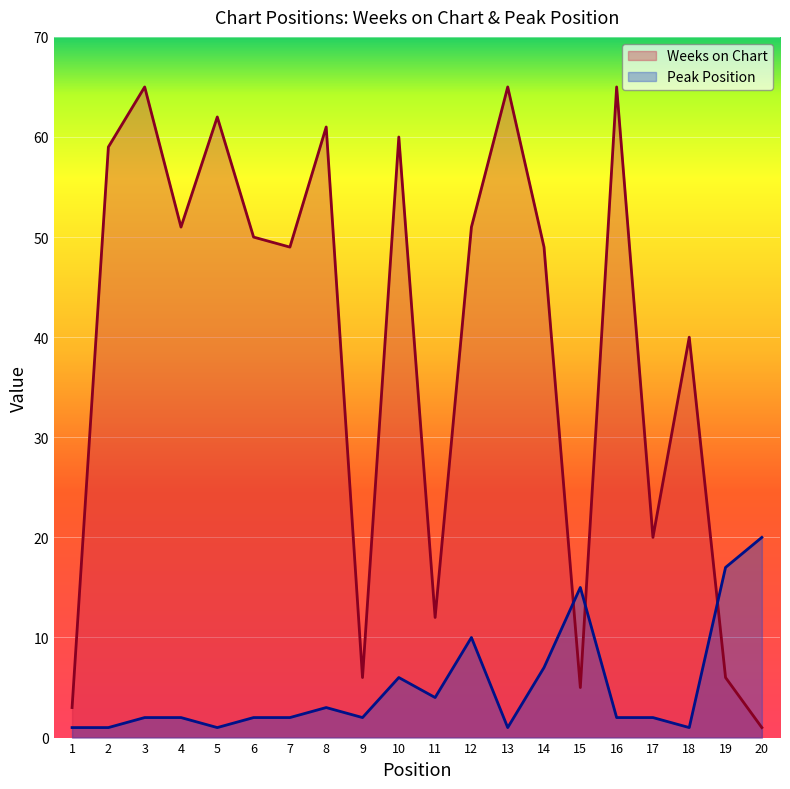

Reading left to right, transcribe all the data shown in this chart.

Weeks on Chart: 3	59	65	51	62	50	49	61	6	60	12	51	65	49	5	65	20	40	6	1
Peak Position: 1	1	2	2	1	2	2	3	2	6	4	10	1	7	15	2	2	1	17	20